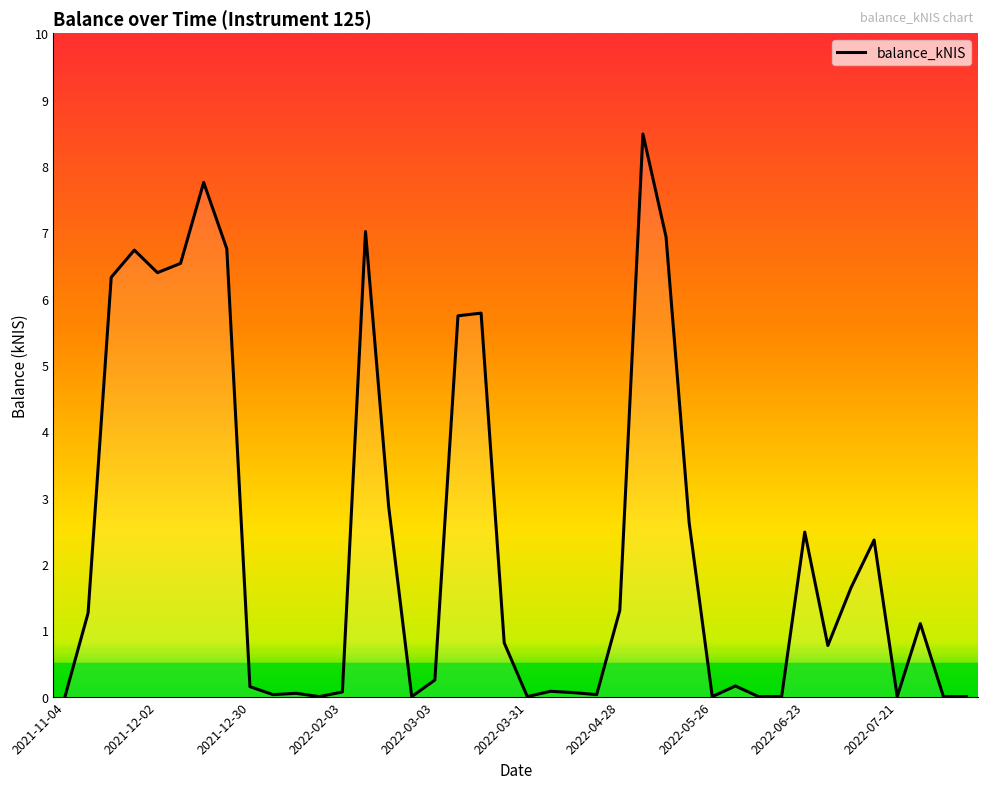

What is the greatest value displayed?

8.5